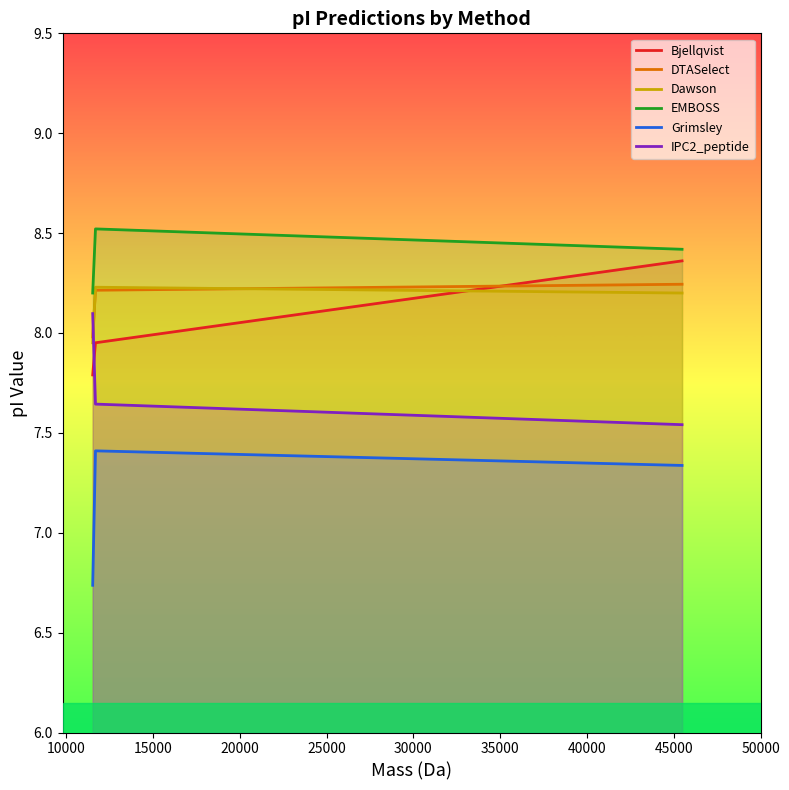

Count the number of categories in the chart.

3